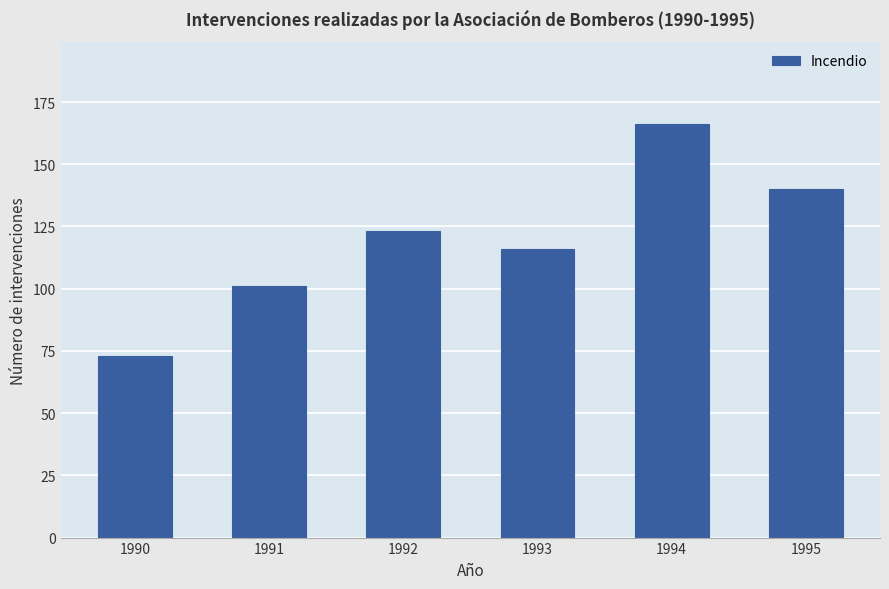

What is the difference between the maximum and second lowest values?

65